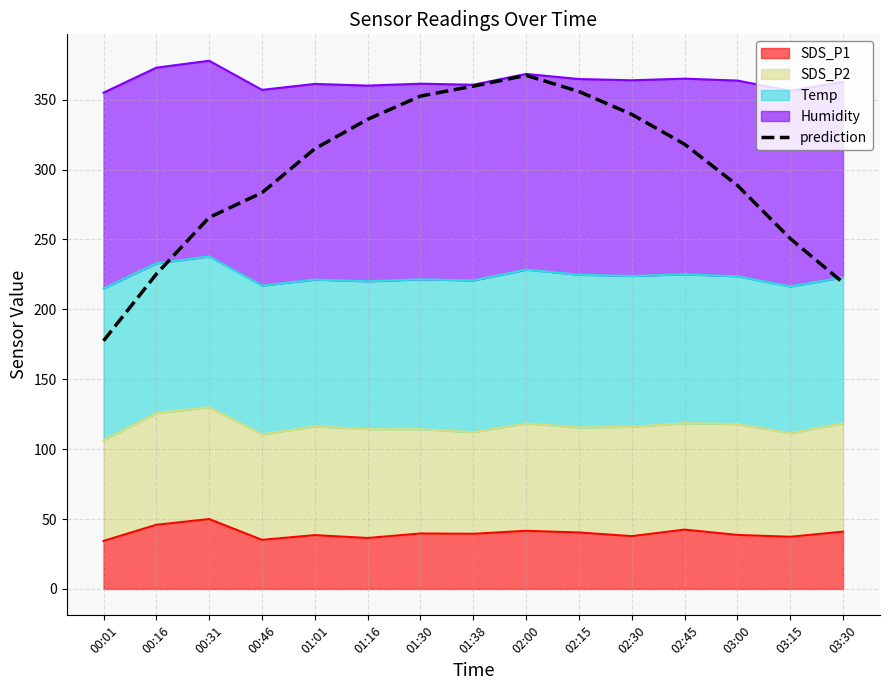

What is the value of the 1st point from the left?

177.5